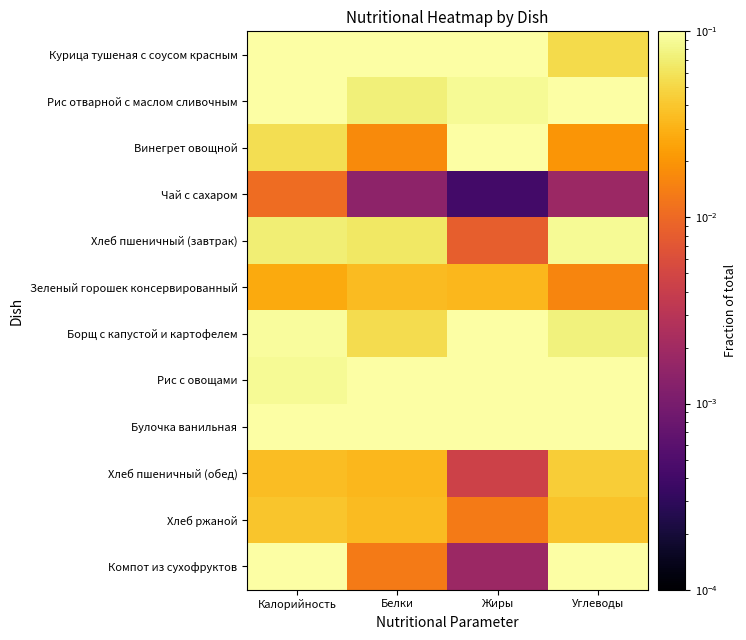

Count the number of data series in this chart.

12